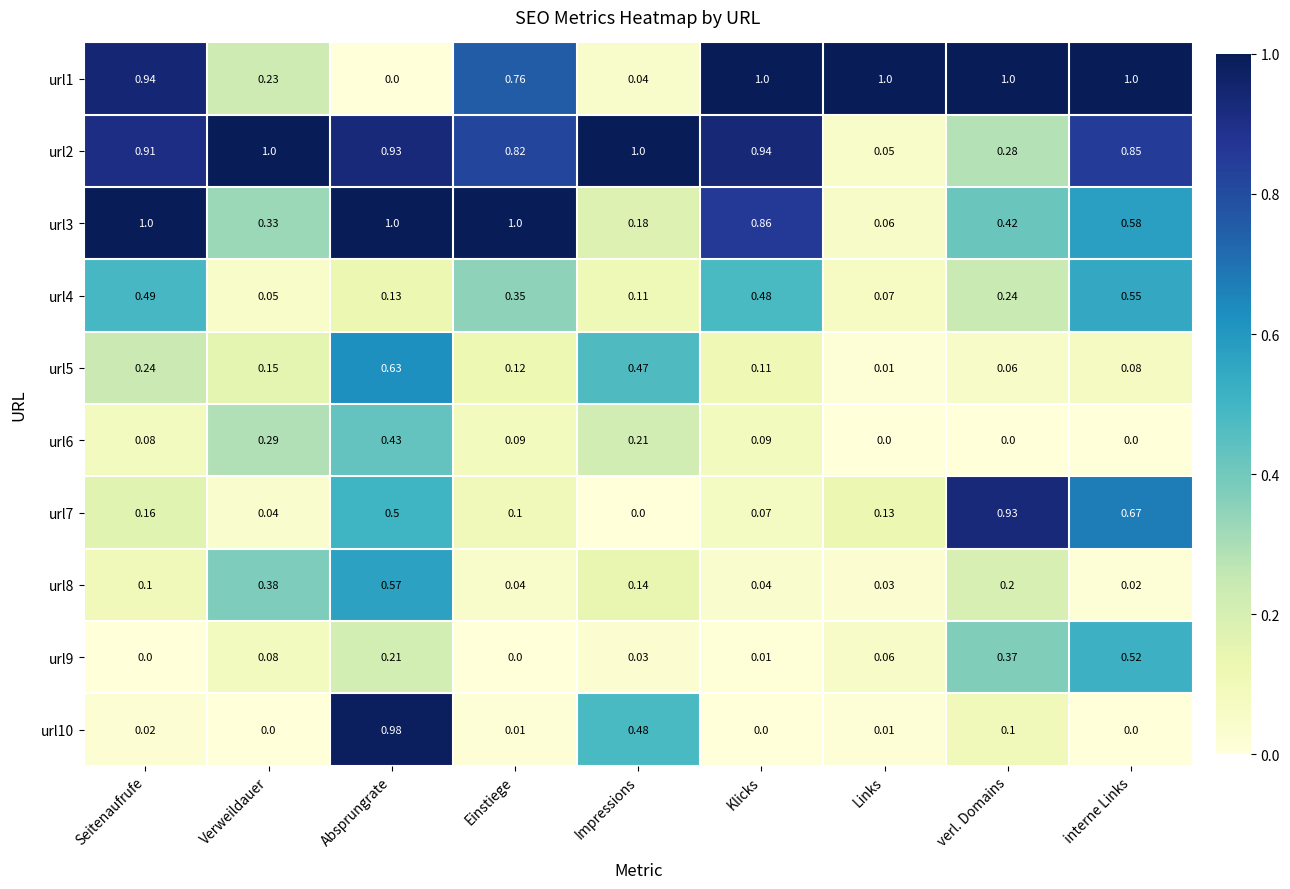

What is the difference between the highest and lowest values at verl. Domains?

1.0